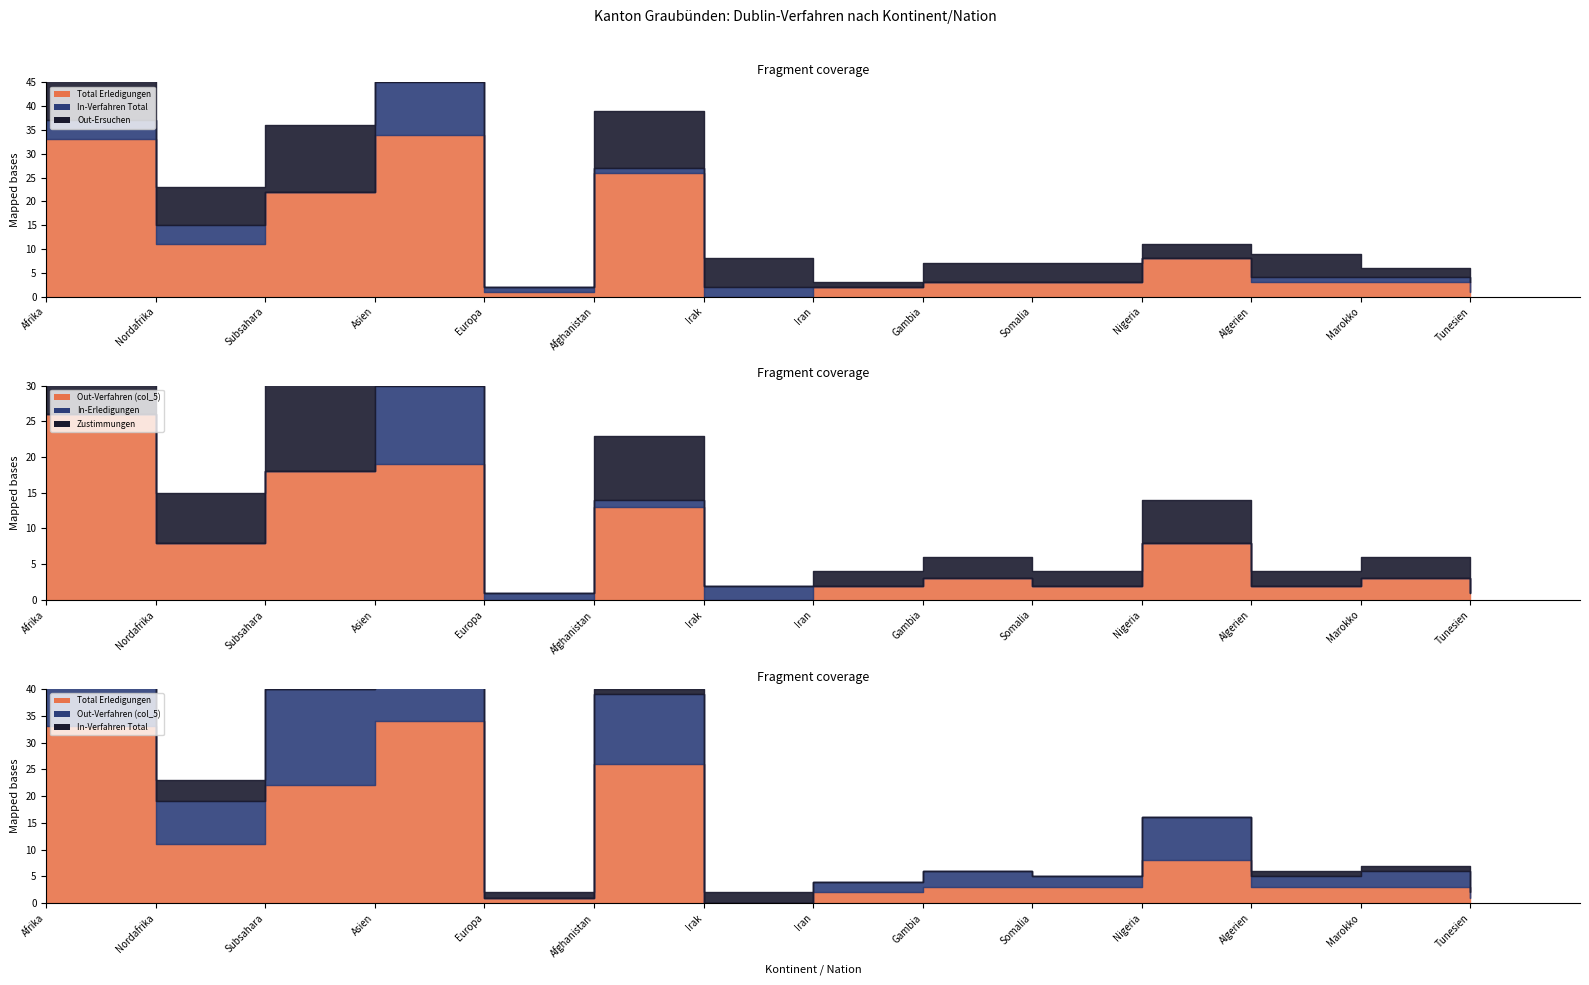

How many interior local valleys does the Total Erledigungen series have?

3